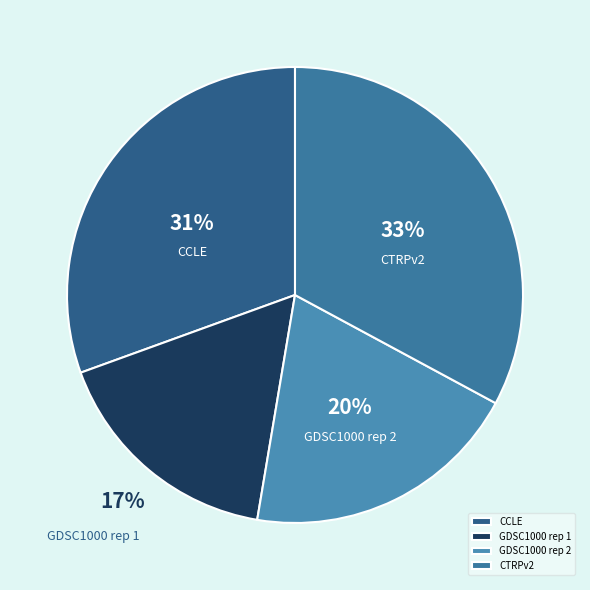

How many slices are in this pie chart?

4